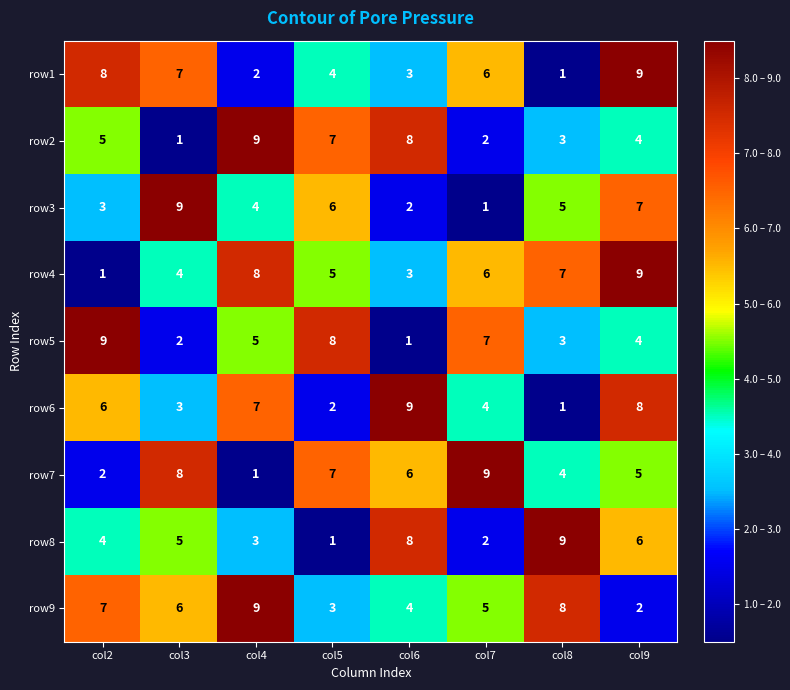

List the labels in order of row6 value, smallest first.

col8, col5, col3, col7, col2, col4, col9, col6